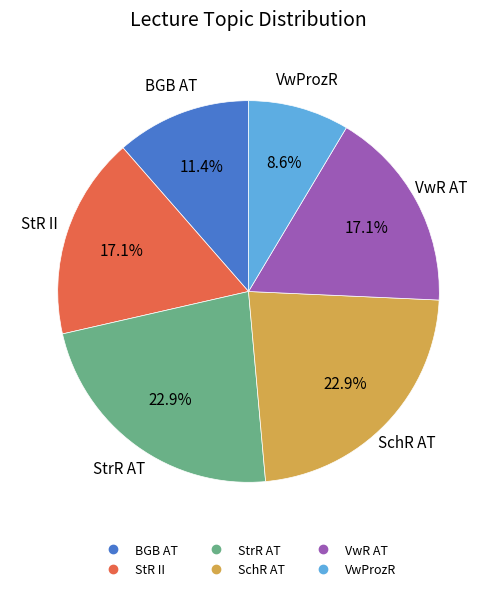

How many slices are in this pie chart?

6